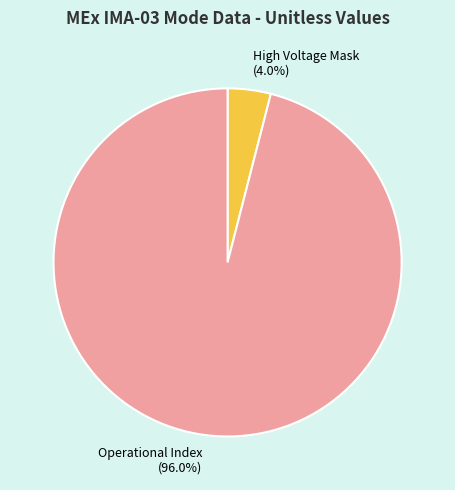

Which category has the smallest portion of the pie?

High Voltage Mask